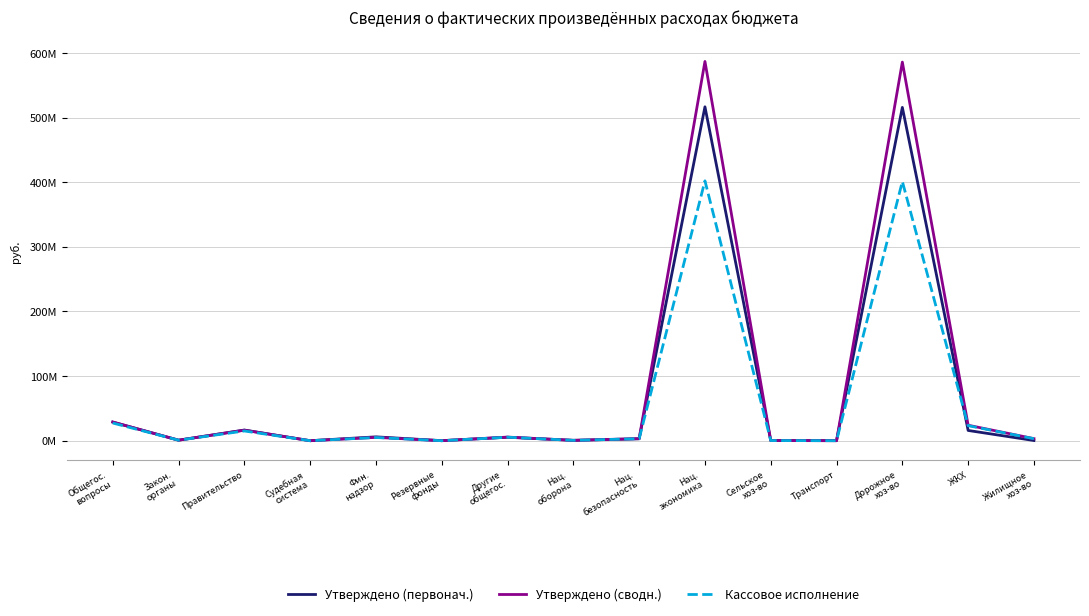

List the labels in order of Кассовое исполнение value, smallest first.

Резервные
фонды, Судебная
система, Транспорт, Сельское
хоз-во, Нац.
оборона, Закон.
органы, Нац.
безопасность, Жилищное
хоз-во, Фин.
надзор, Другие
общегос., Правительство, ЖКХ, Общегос.
вопросы, Дорожное
хоз-во, Нац.
экономика